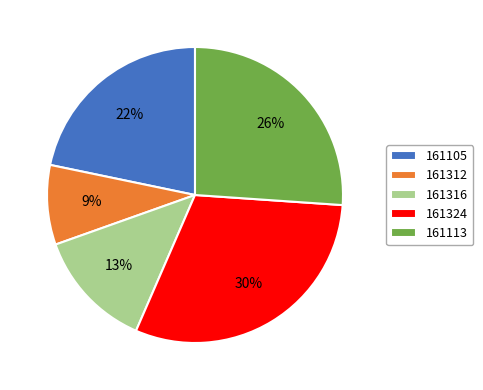

Do 161312 and 161113 together represent more than half of the pie?

No